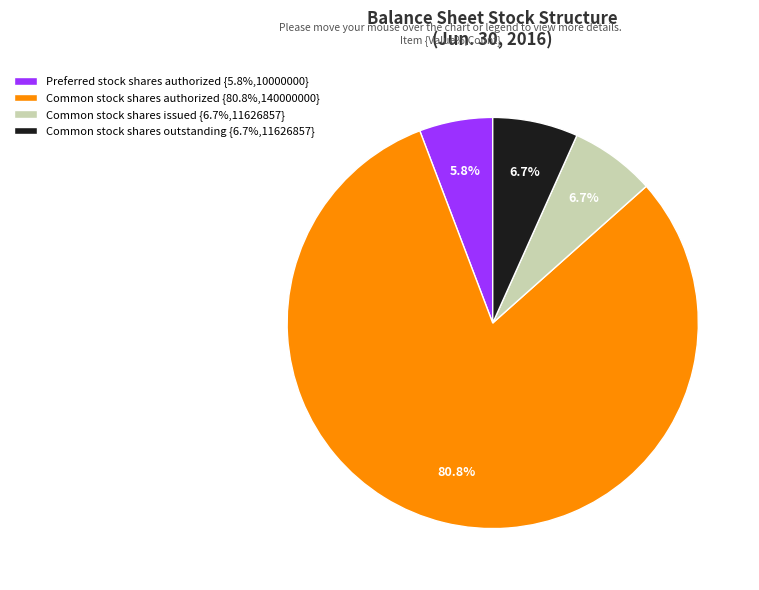

Which category has the smallest portion of the pie?

Preferred stock shares authorized {5.8%,10000000}